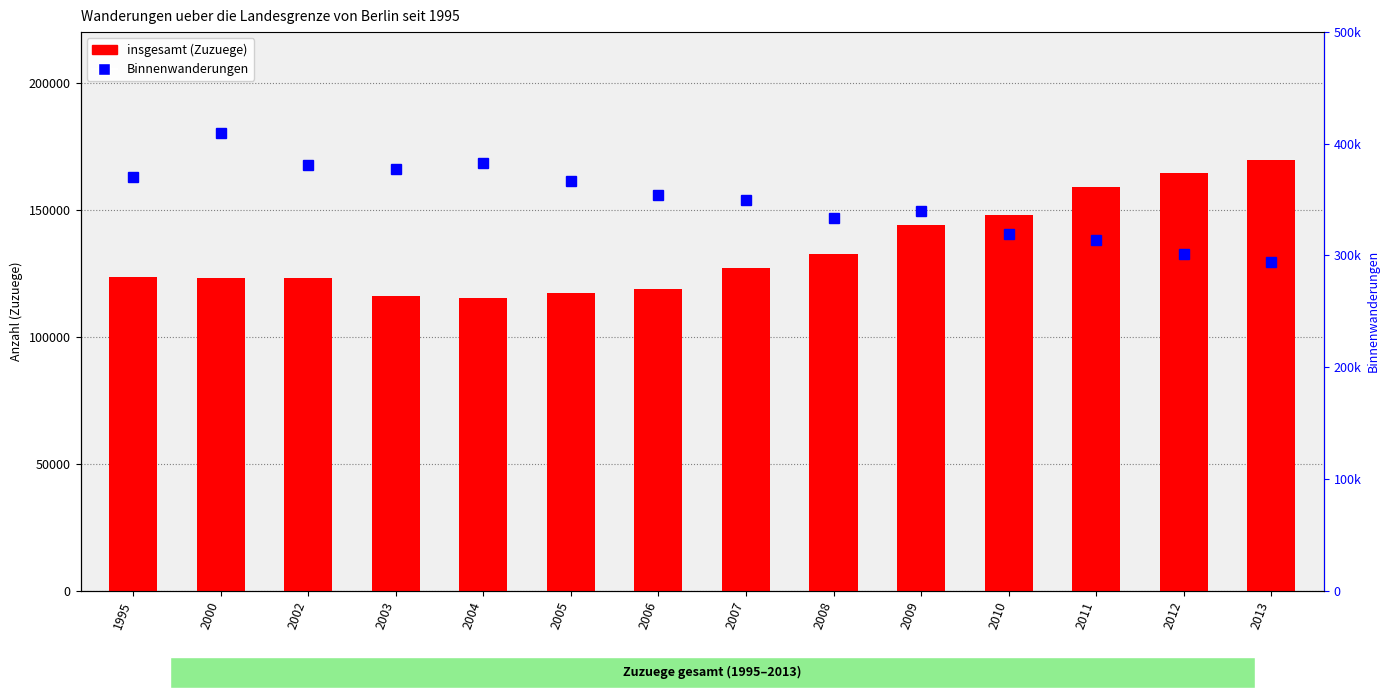

At which label does Binnenwanderungen reach its minimum?

2013